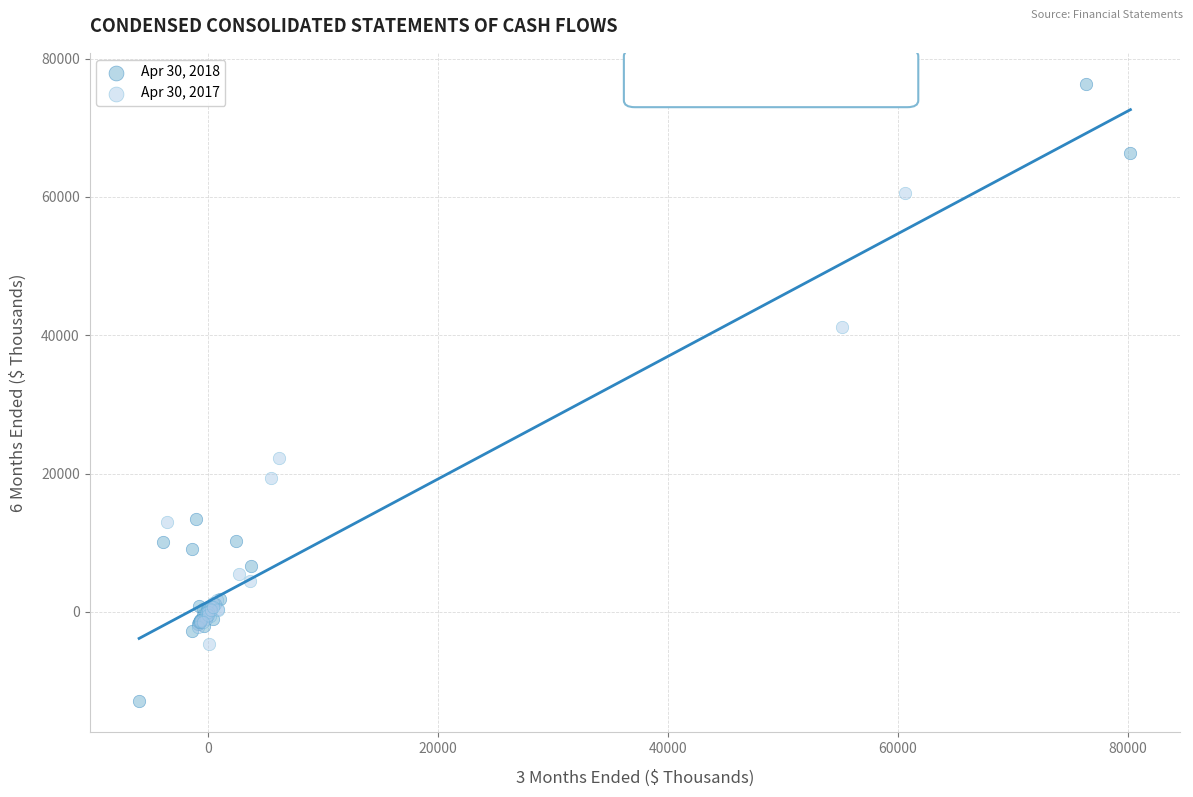

What are all the series names shown in the legend?

Apr 30, 2018, Apr 30, 2017